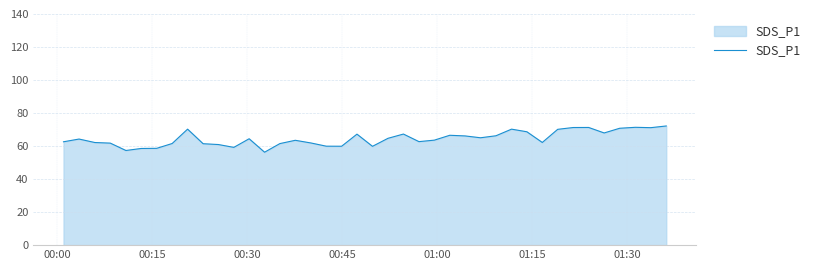

What is the minimum value shown in the chart?

56.3